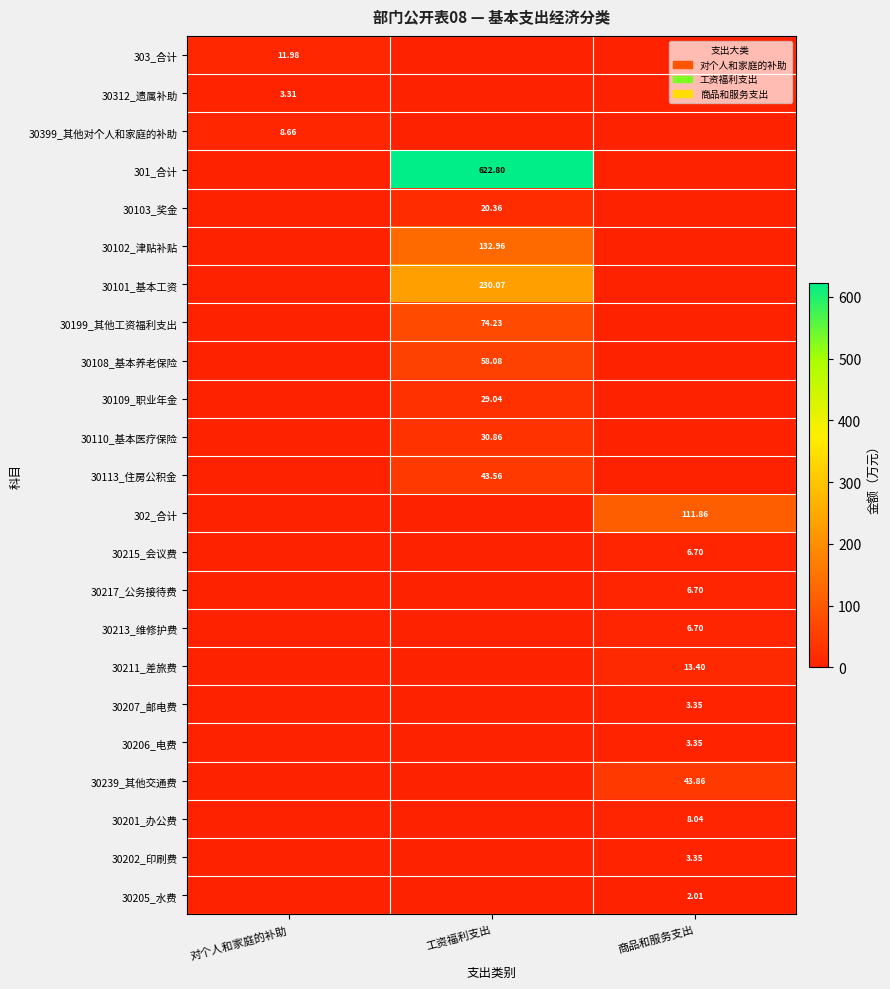

Between 商品和服务支出 and 对个人和家庭的补助, which is larger?

对个人和家庭的补助